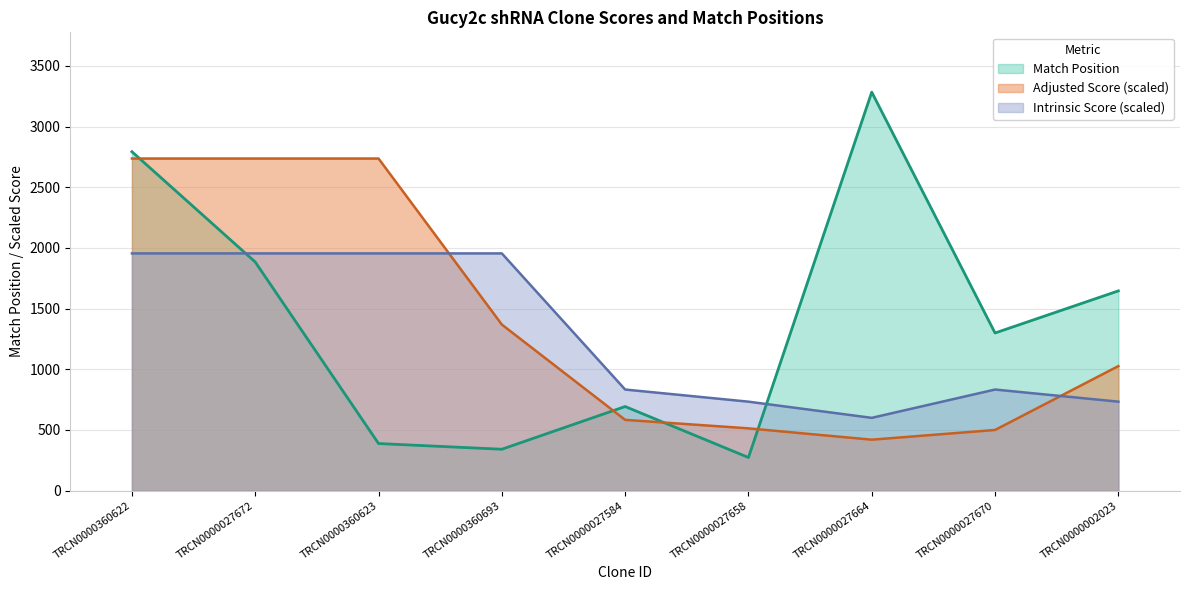

What is the value of the Adjusted Score point at the 9th from the left?

1026.2